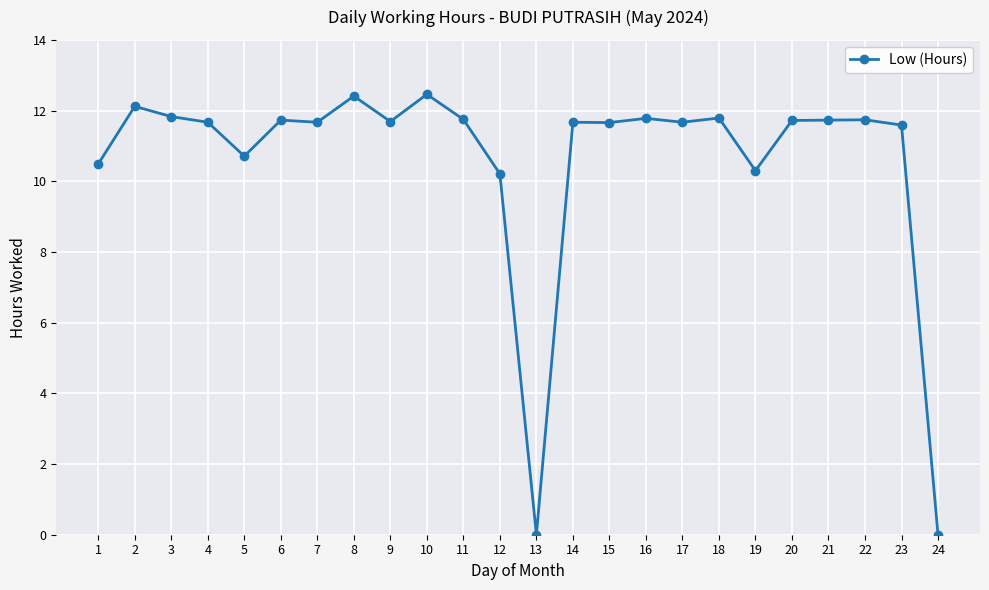

What is the change in value from 2 to 5?

-1.4